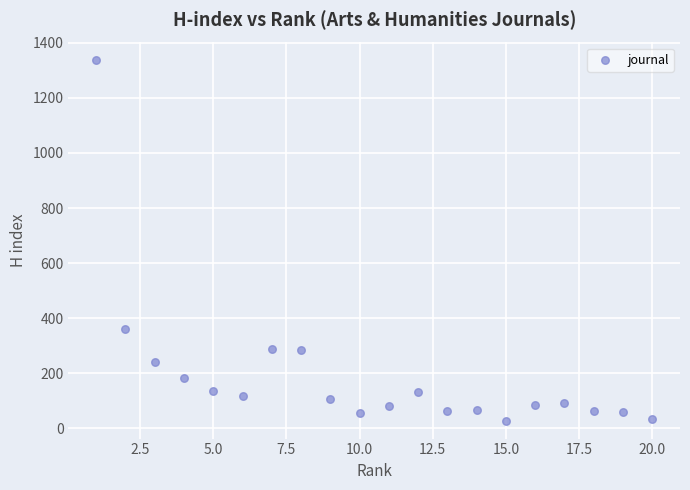

What is the range of Y values (max minus min)?

1308